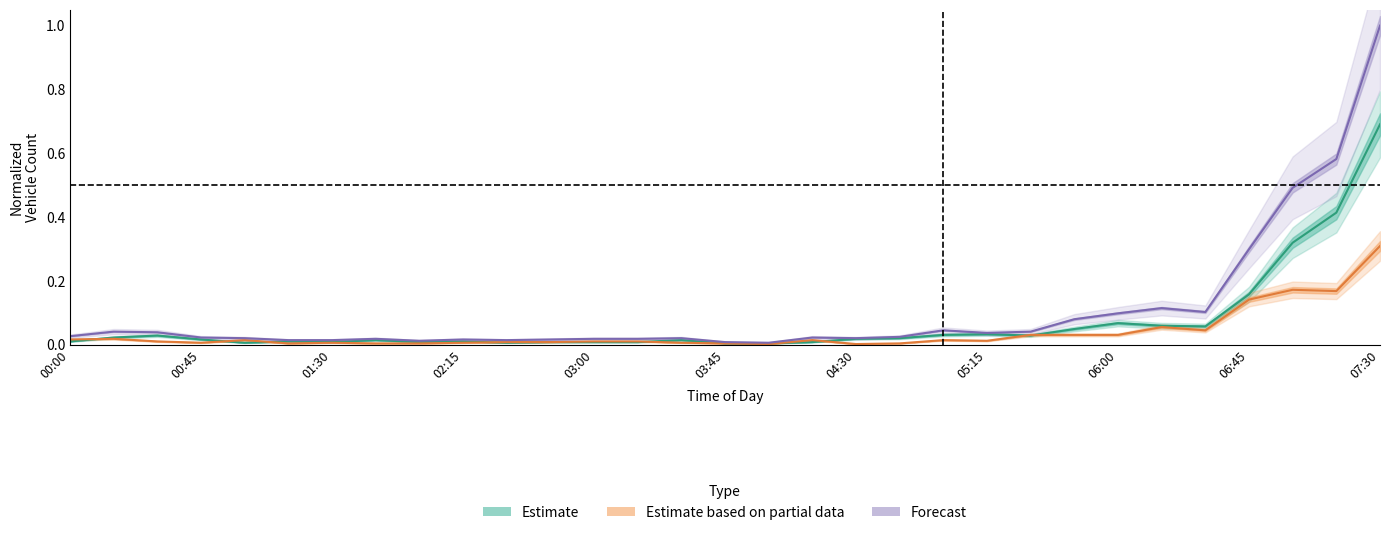

True or false: Combined 5-Day Avg and Eastbound 5-Day Avg cross at least once.

False